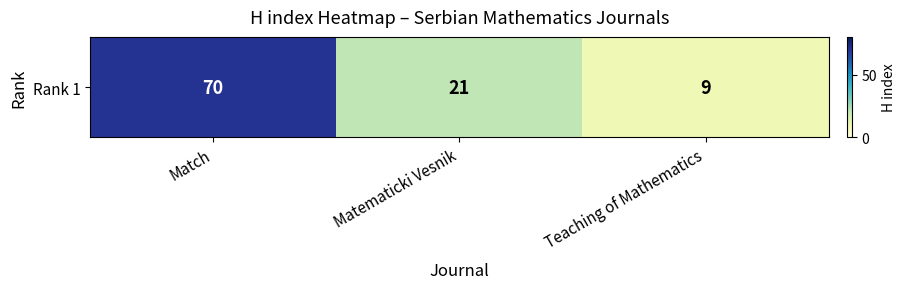

What is the difference between the maximum and minimum values?

61